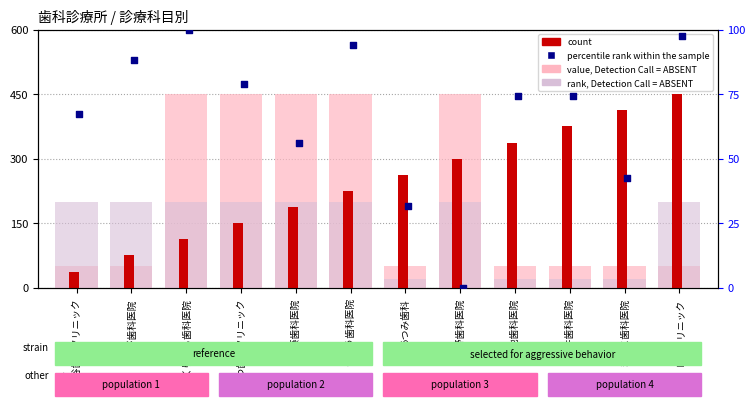

At how many categories does at least one series exceed 443?

6